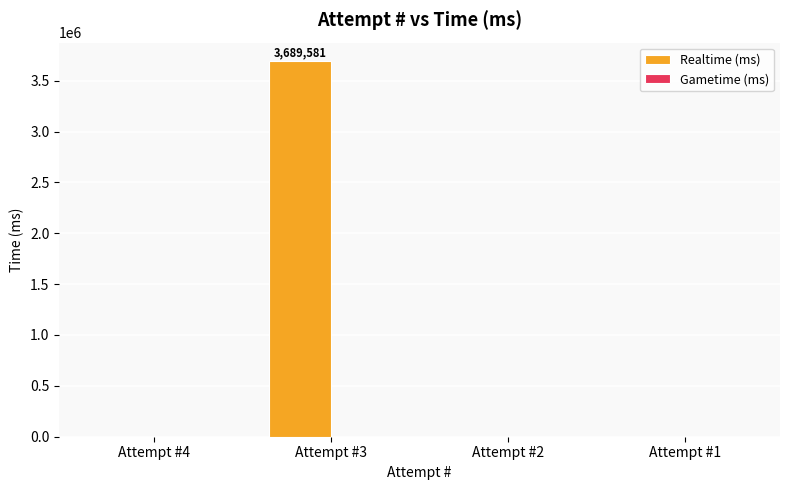

The value at Attempt #3 is 3689581. True or false?

True